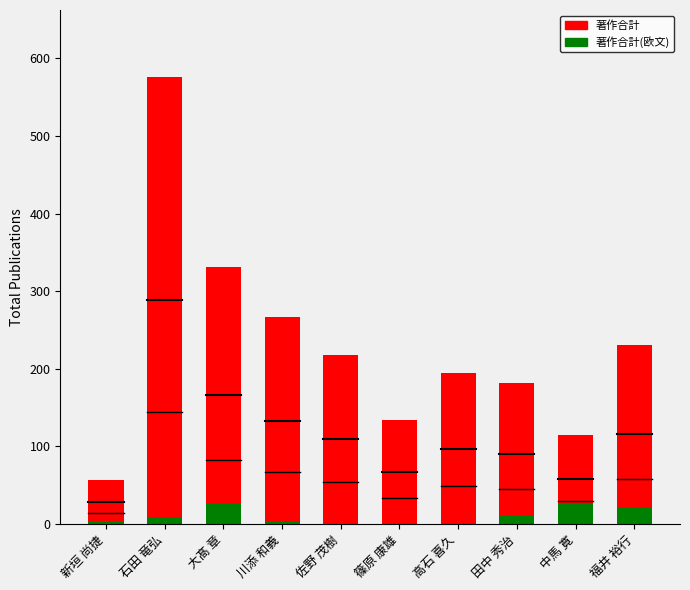

At how many categories does at least one series exceed 283?

2